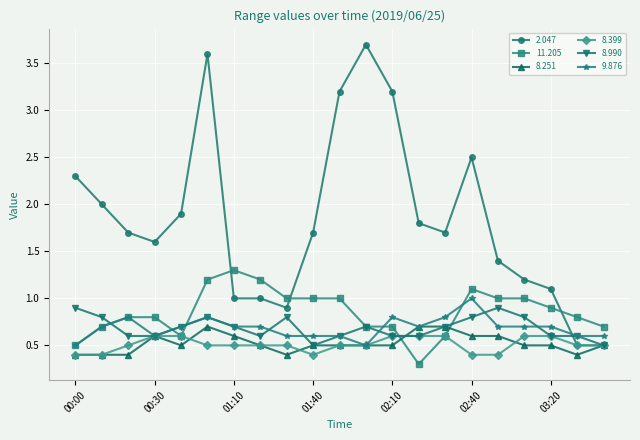

What is the value of the 9.876 point at the 19th from the left?

0.7